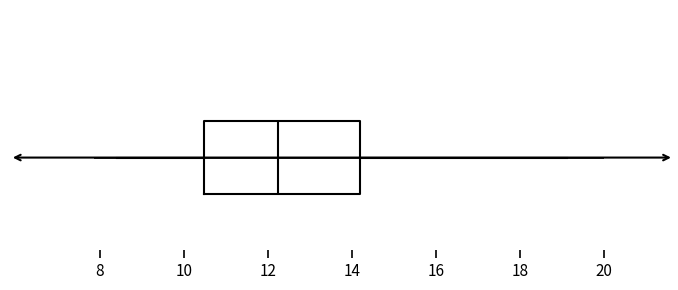

Read this box plot against the x-axis: the position of the median line, the range covered by the box, and the ends of both whiskers. The values are not printed on the chart, so give them approximately, as read against the axis.

median 12.2, box 10.4 to 14.2, whiskers 8.4 to 19.2